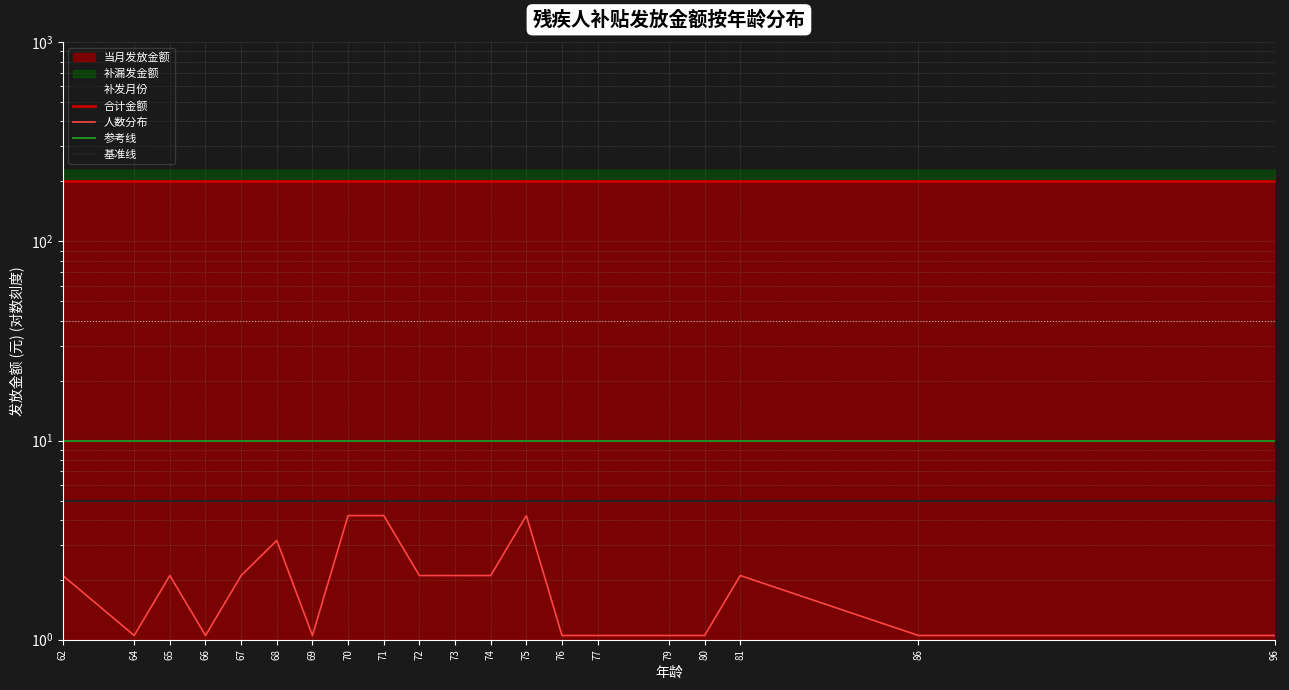

Which series has the widest spread of values?

人数分布